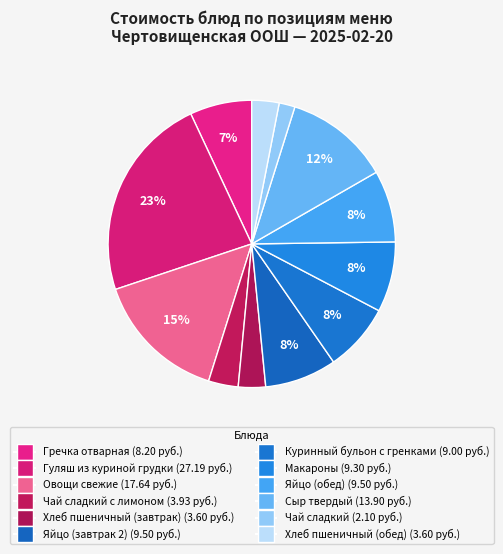

Which category has the biggest portion of the pie?

Гуляш из куриной грудки